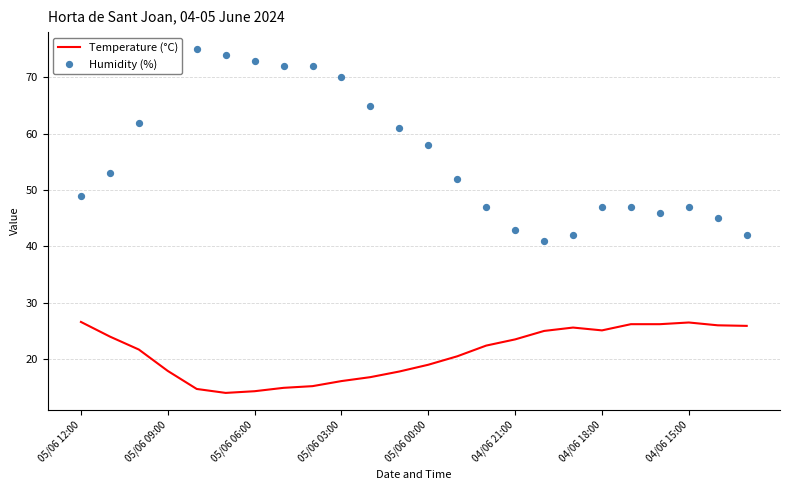

The value of Temperature (°C) at 04/06 18:00 is 25.1. True or false?

True